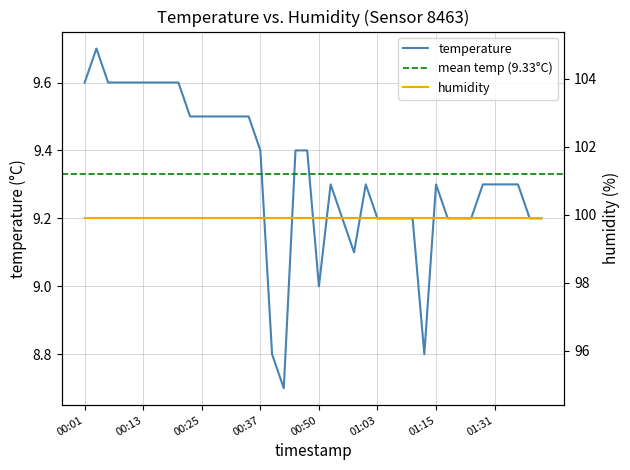

Which category has the highest value across all series?

00:03